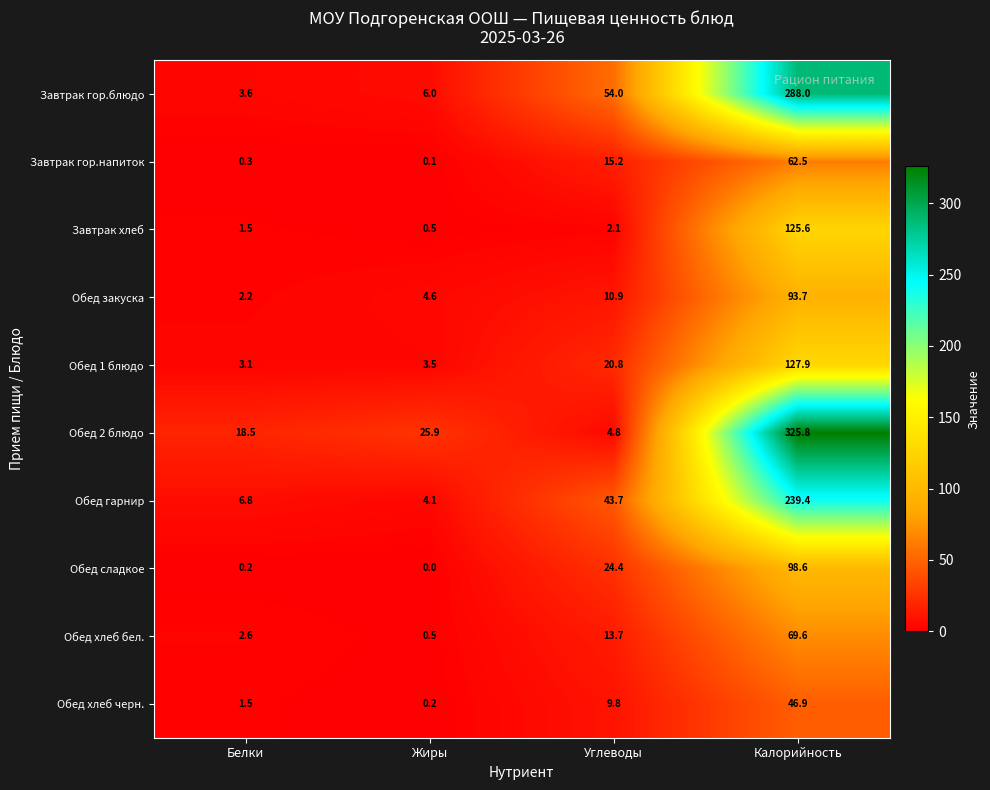

What is the difference between the maximum and minimum values in the Обед хлеб бел. series?

69.1